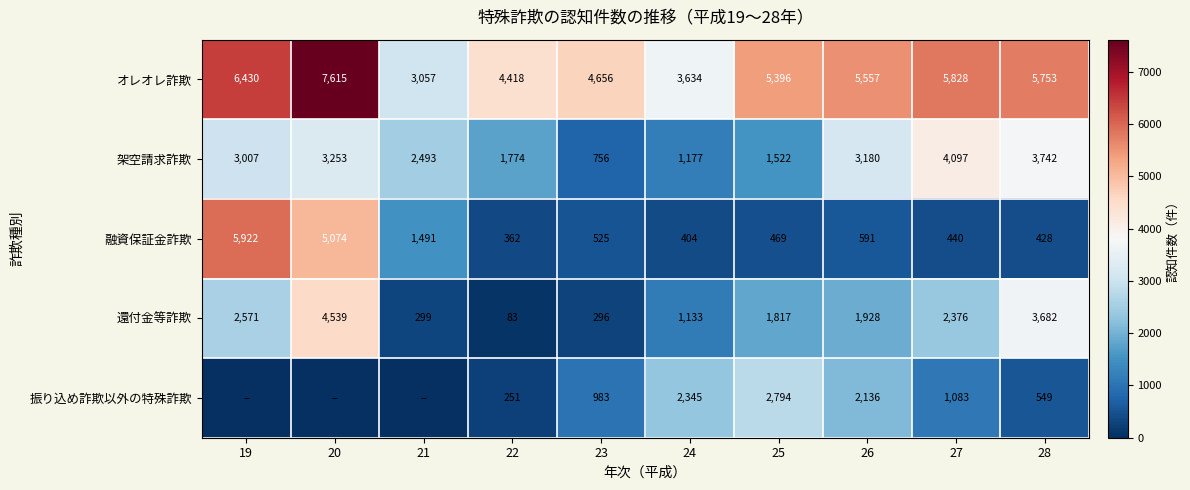

What is the difference between the highest and lowest values at 24?

3230